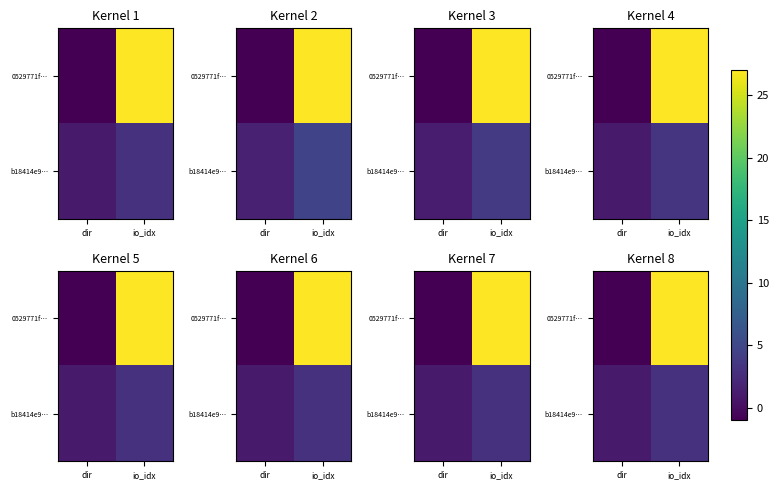

At which label does b18414e9… reach its minimum?

dir